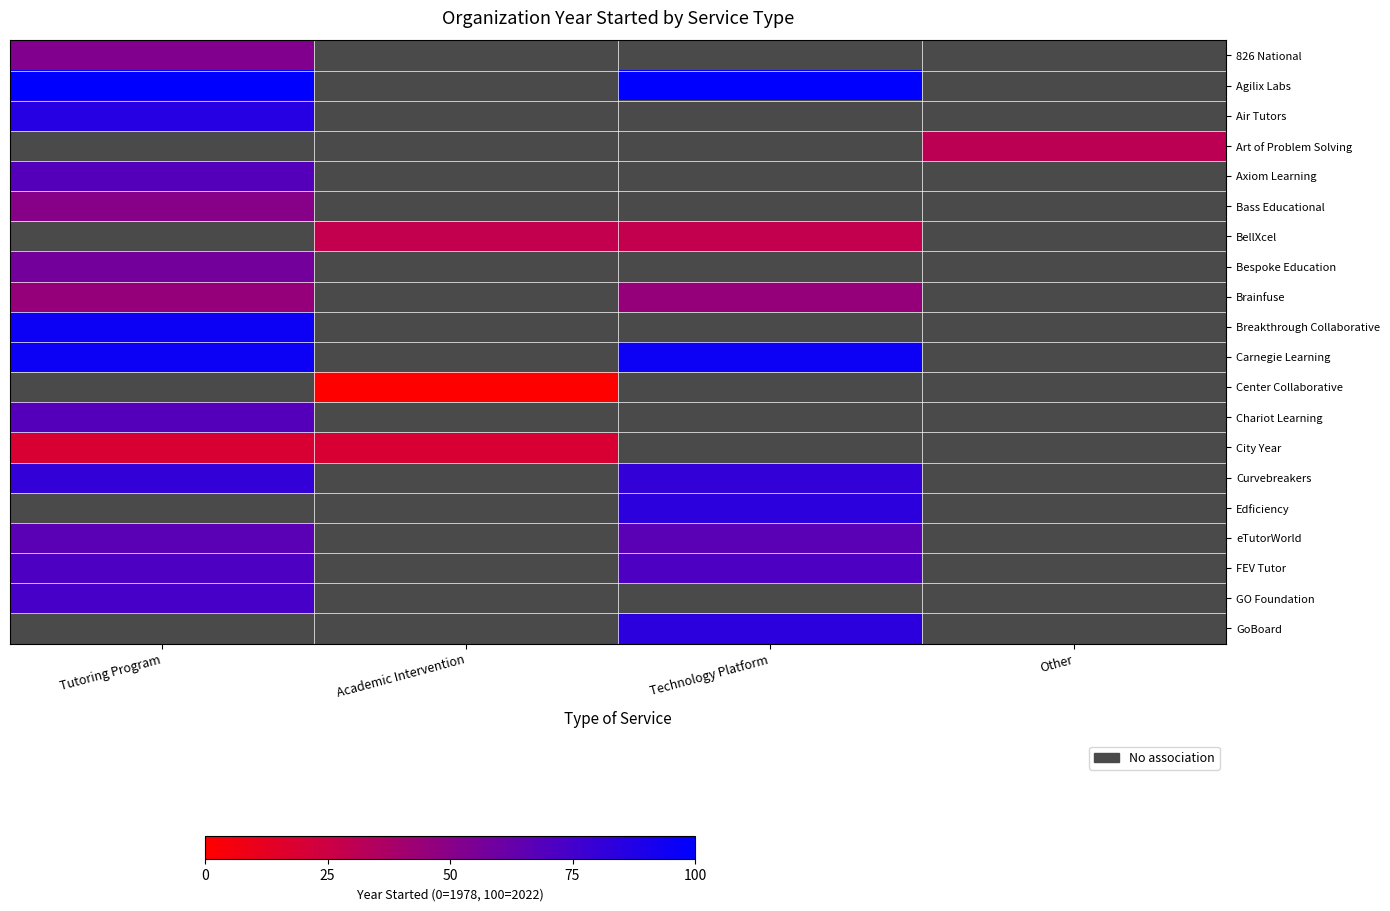

At which label does Chariot Learning reach its minimum?

Tutoring Program